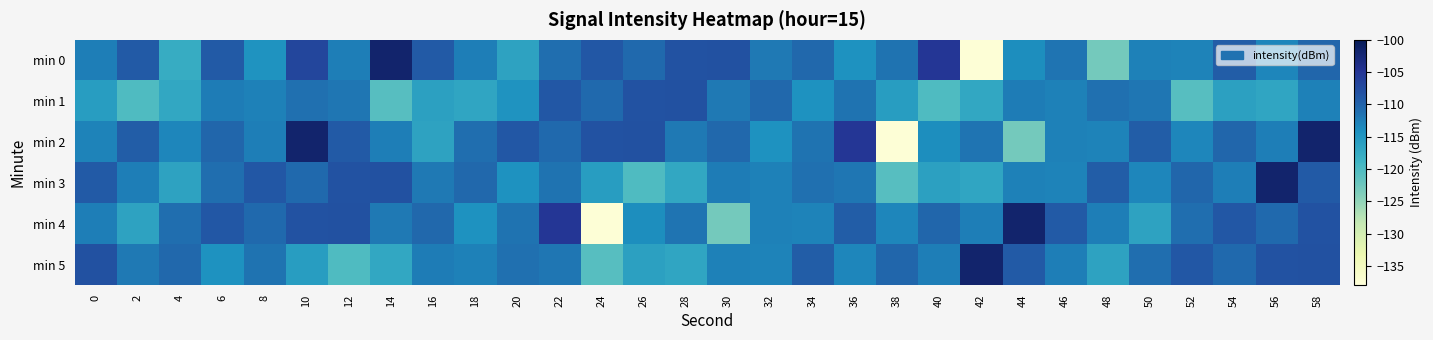

How many distinct data groups are displayed?

6